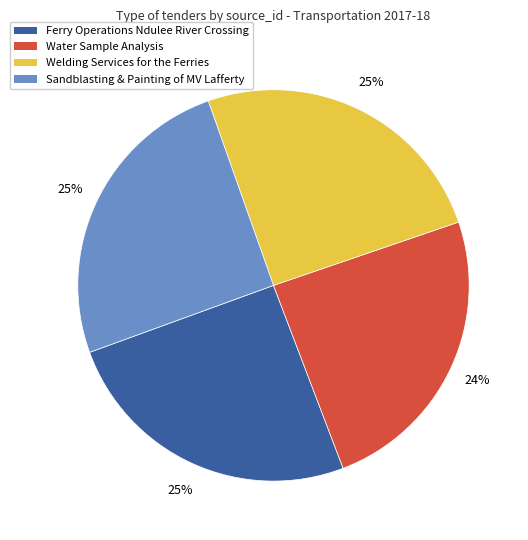

Do Welding Services for the Ferries and Water Sample Analysis together represent more than half of the pie?

No